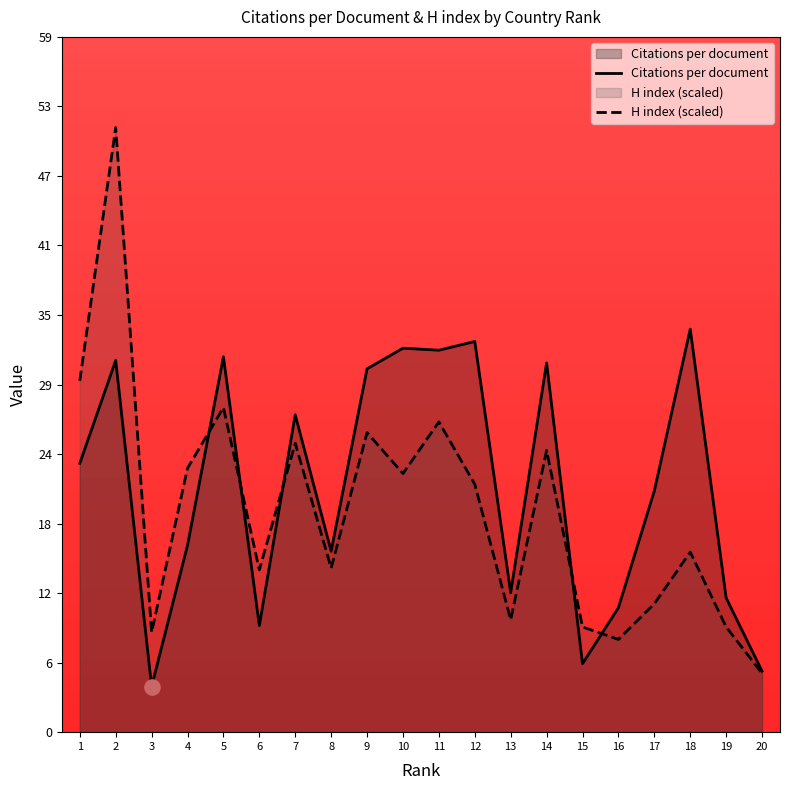

Which series reaches the minimum Y coordinate?

Citations per document